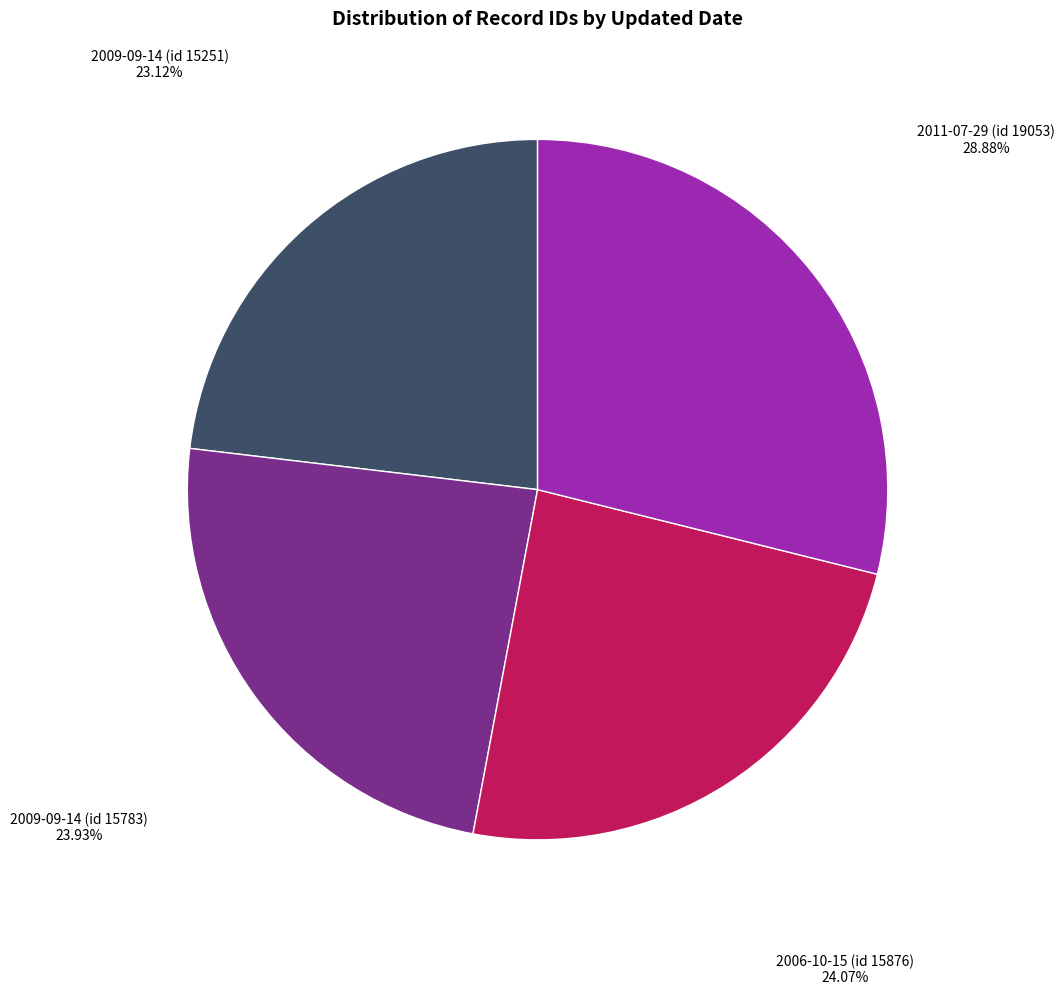

How many slices are in this pie chart?

4